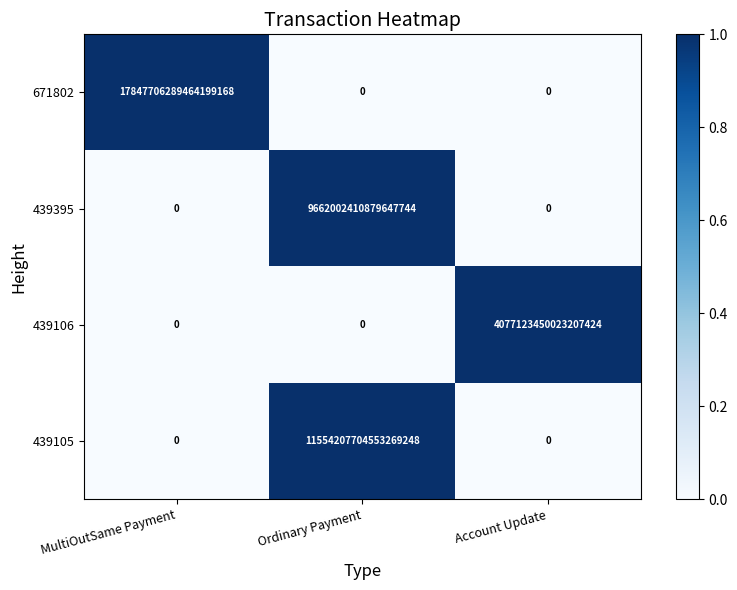

List the series in order of their peak value, lowest first.

439106, 439395, 439105, 671802